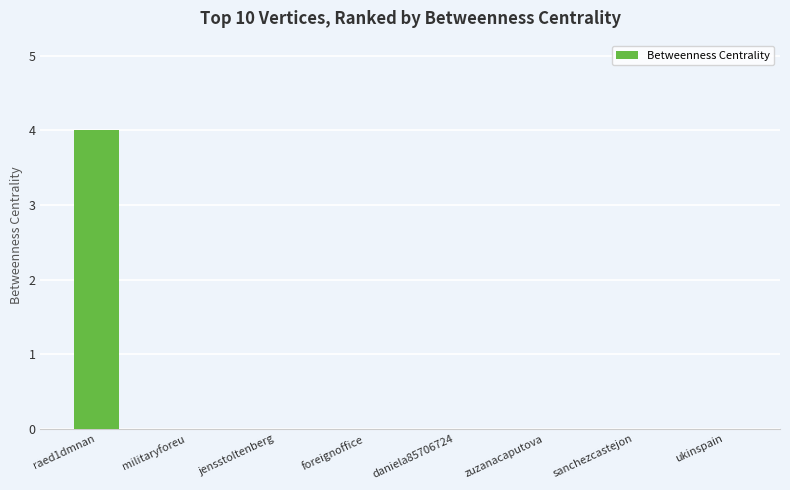

Count the values in the range 0 to 1.

7